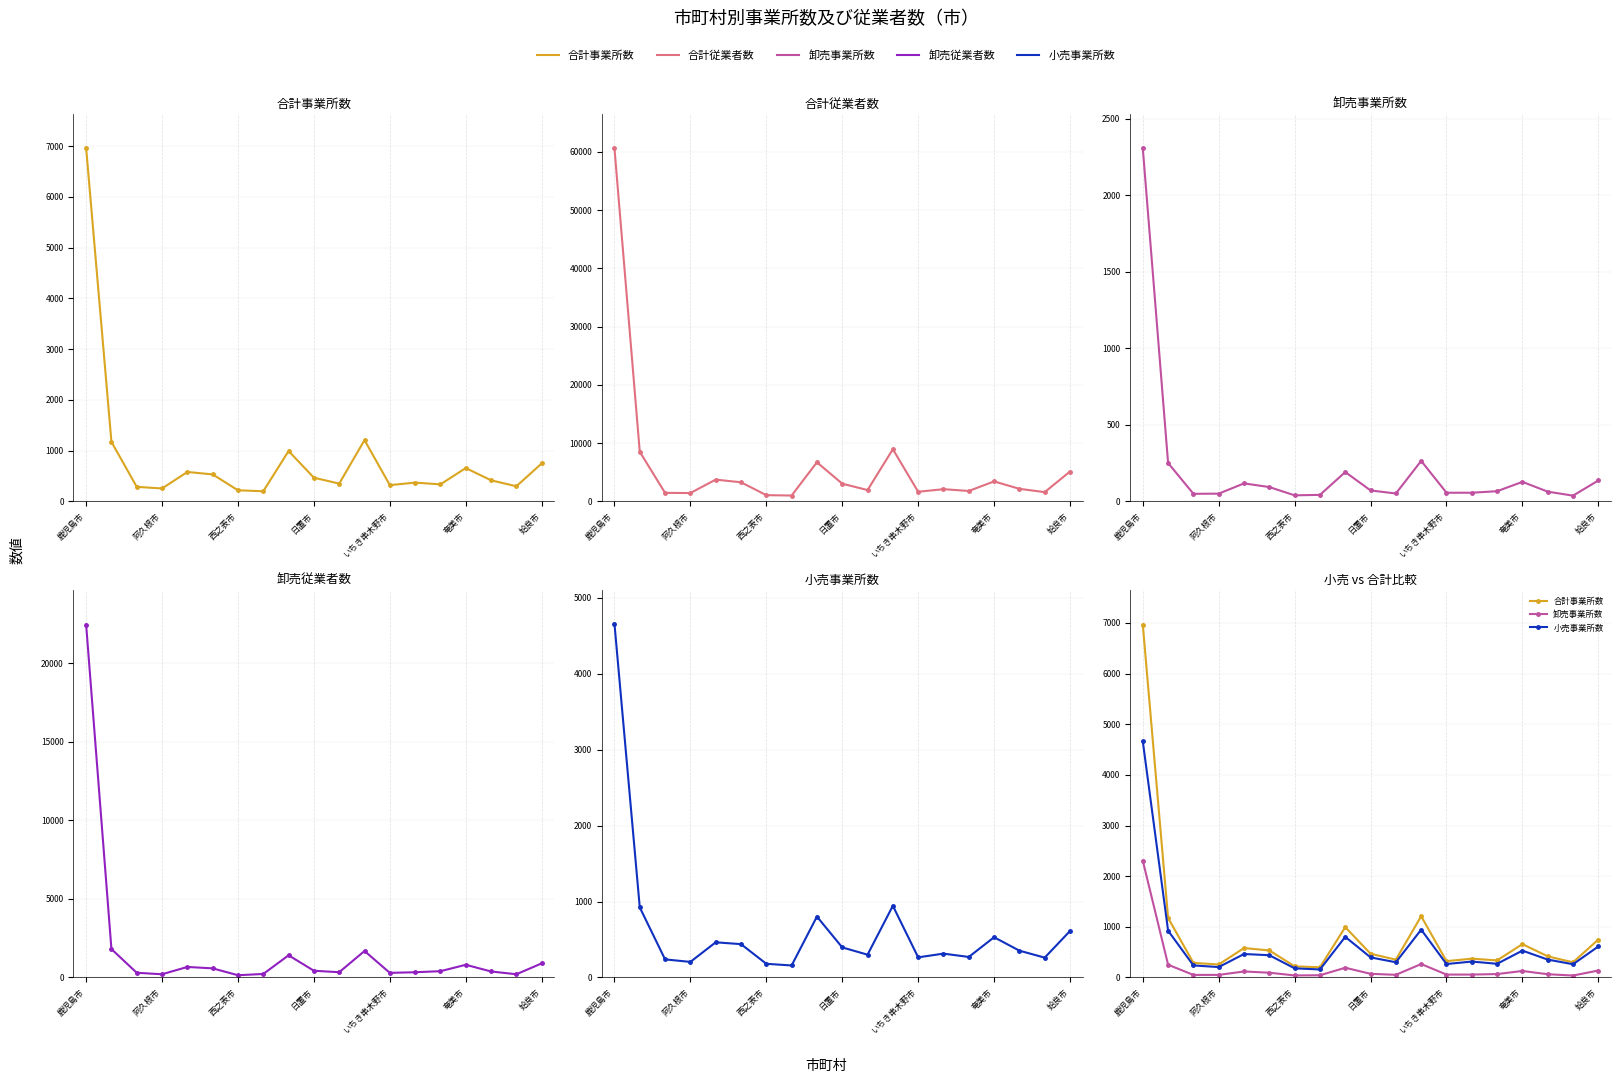

True or false: 卸売事業所数 has a value of 59 at 7.

False